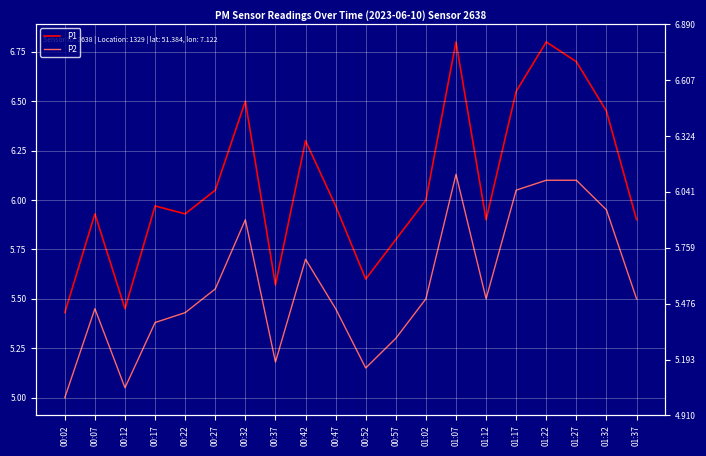

How many data points does each series have?

20